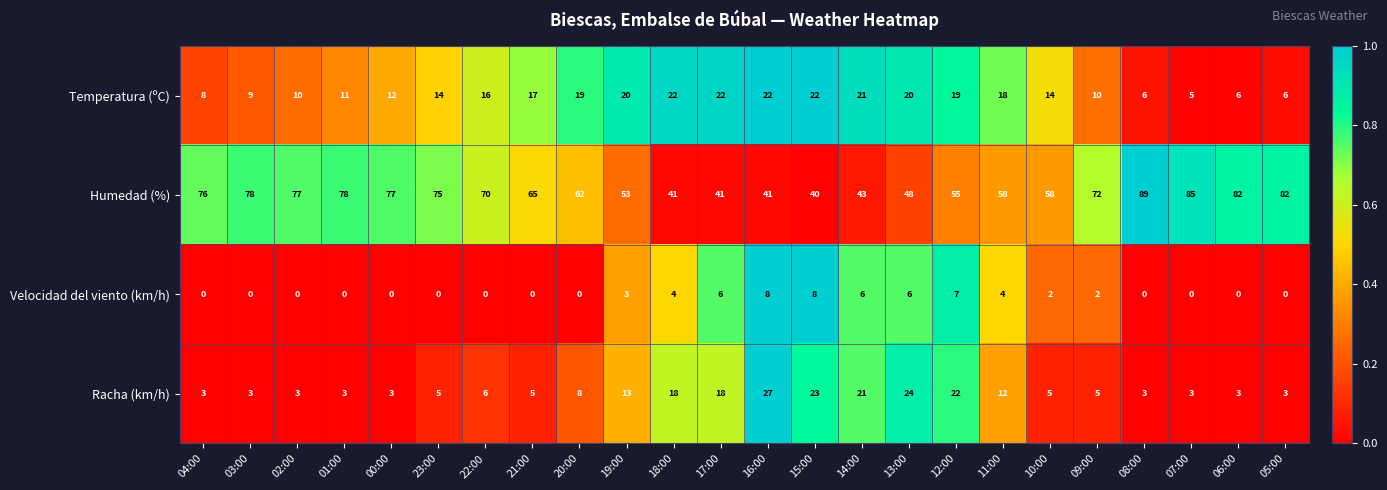

Between 00:00 and 16:00, which series saw the biggest shift?

Humedad (%)